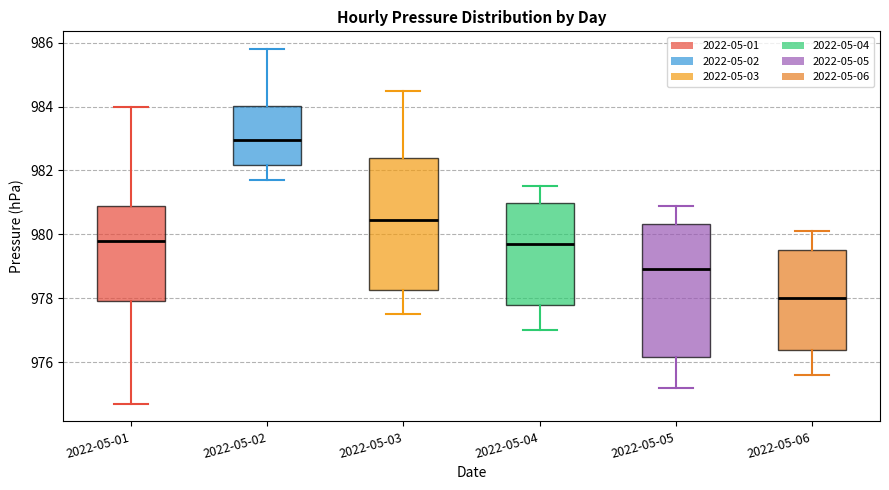

Where is the lower edge of the box for 2022-05-01 on the y-axis? The values are not printed on the chart, so give them approximately, as read against the axis.

978.0